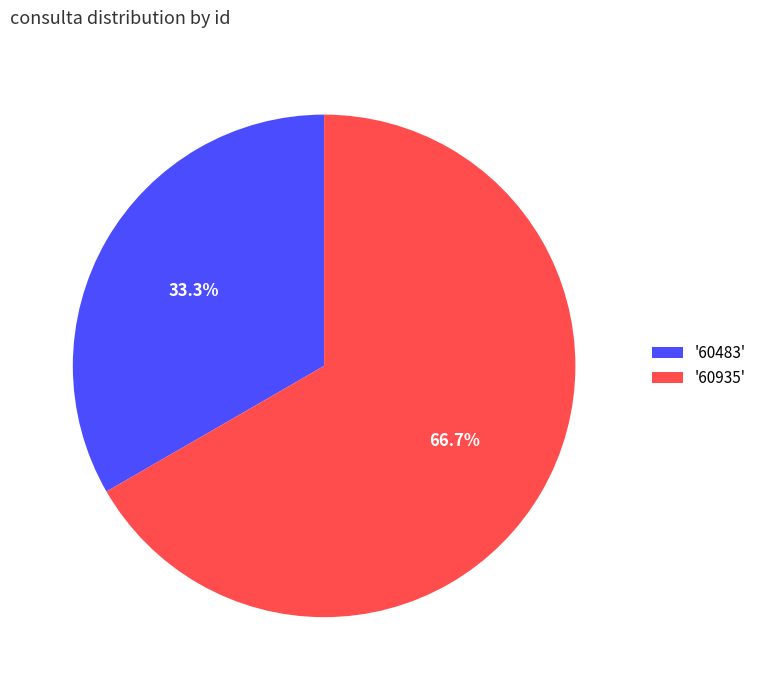

Combined, what portion of the pie is '60935' and '60483'?

100.0%